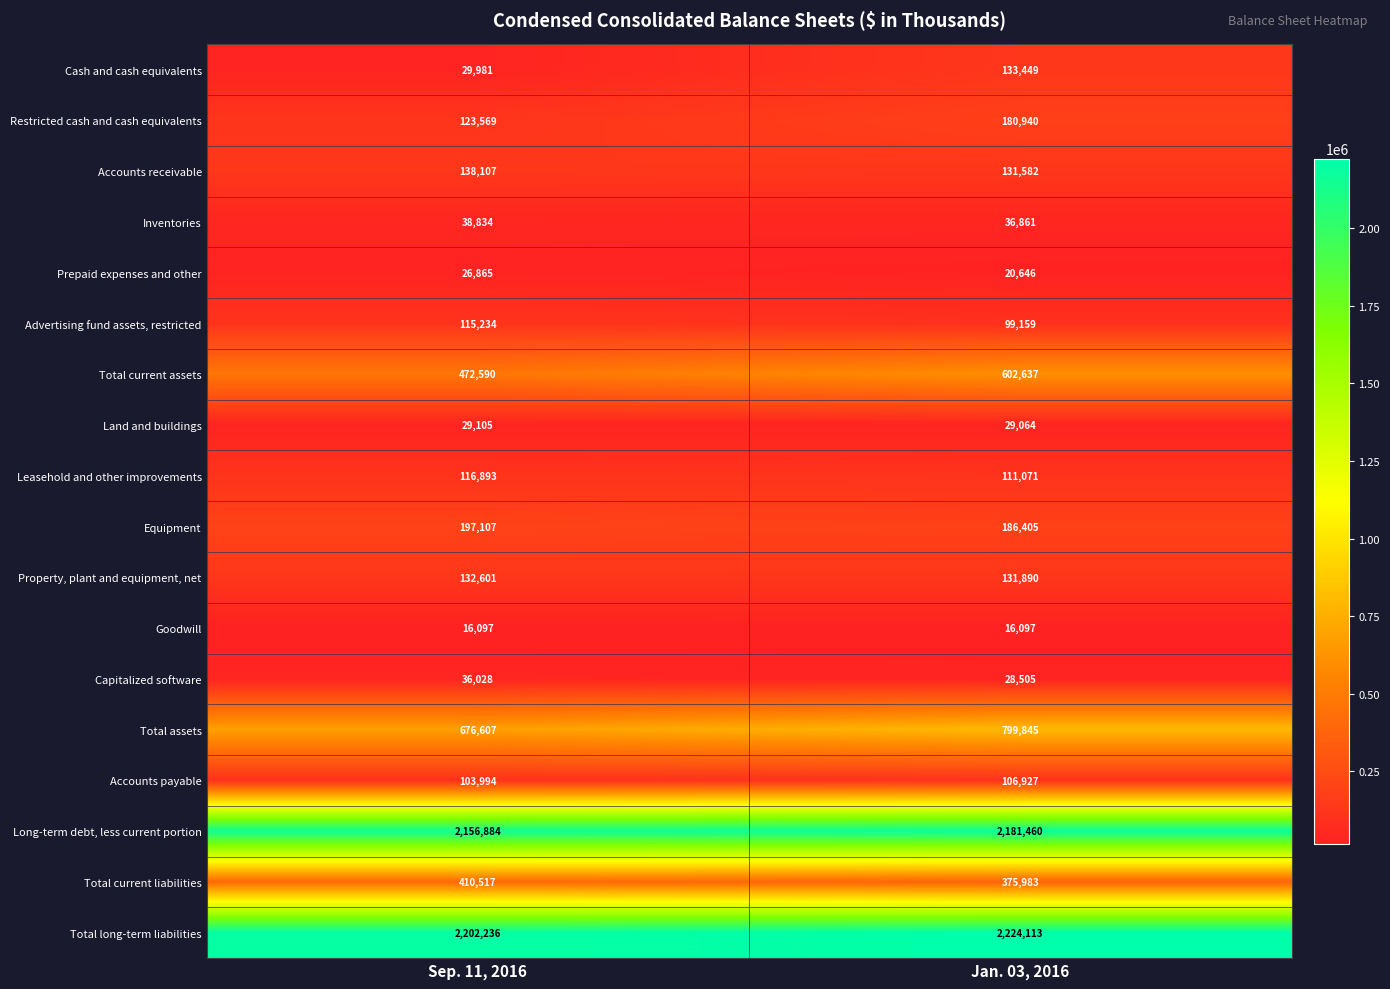

The value of Capitalized software at Sep. 11, 2016 is 36028. True or false?

True